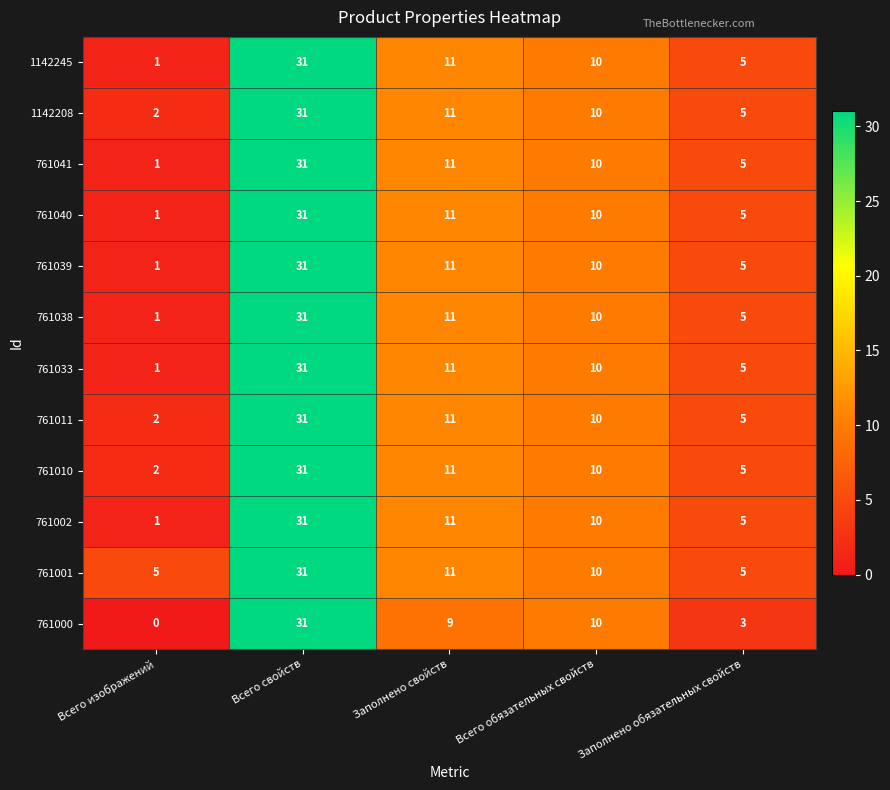

What is the difference between the highest and lowest values at Всего изображений?

5